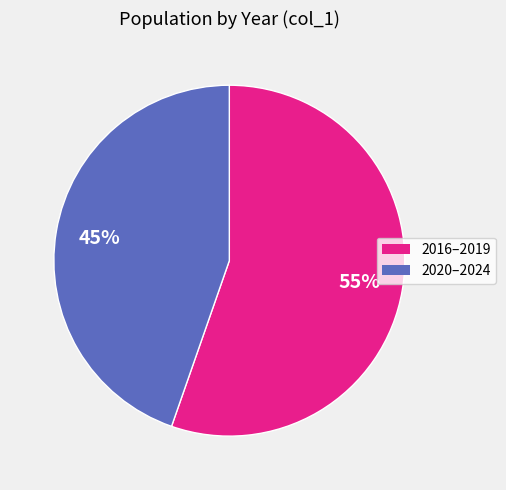

True or false: 2020–2024 accounts for 45% of the total.

True